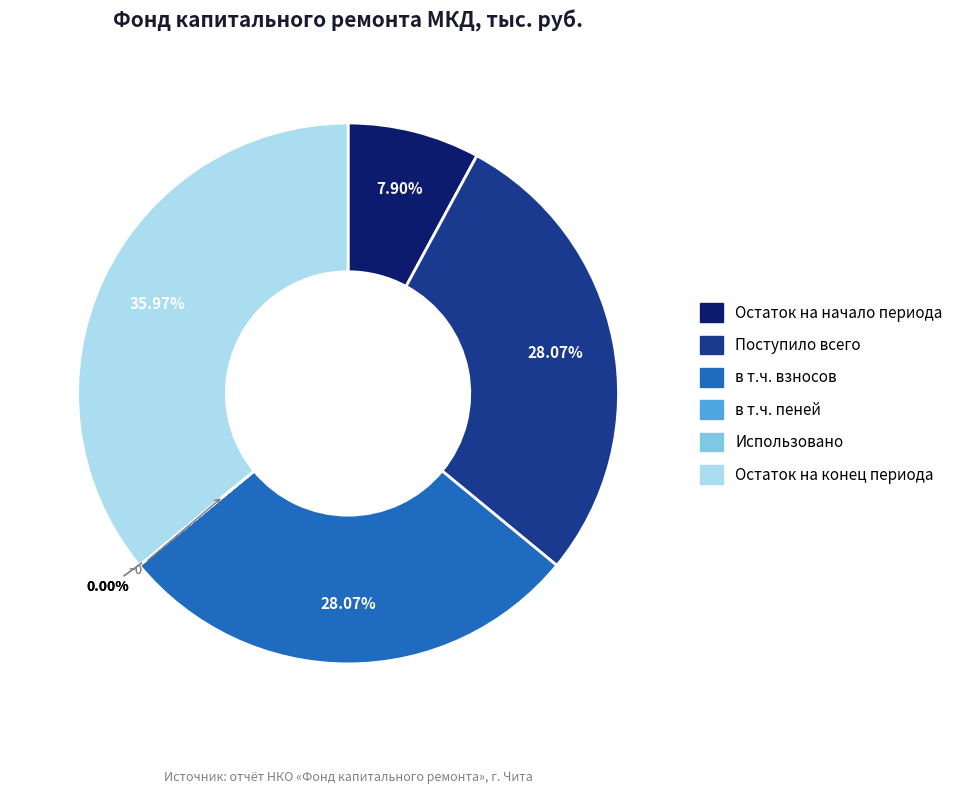

Is there any slice that represents more than half of the pie?

No